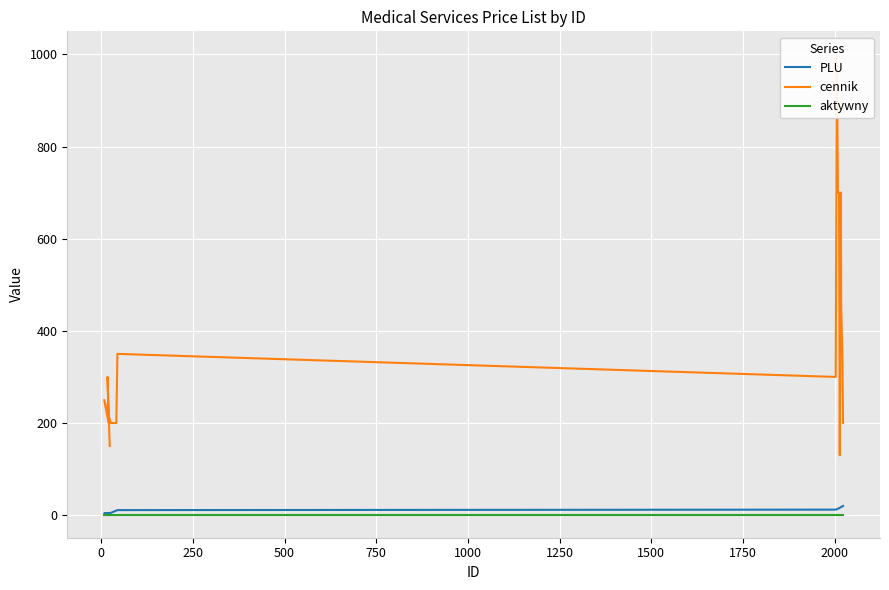

True or false: aktywny and cennik intersect in this chart.

False